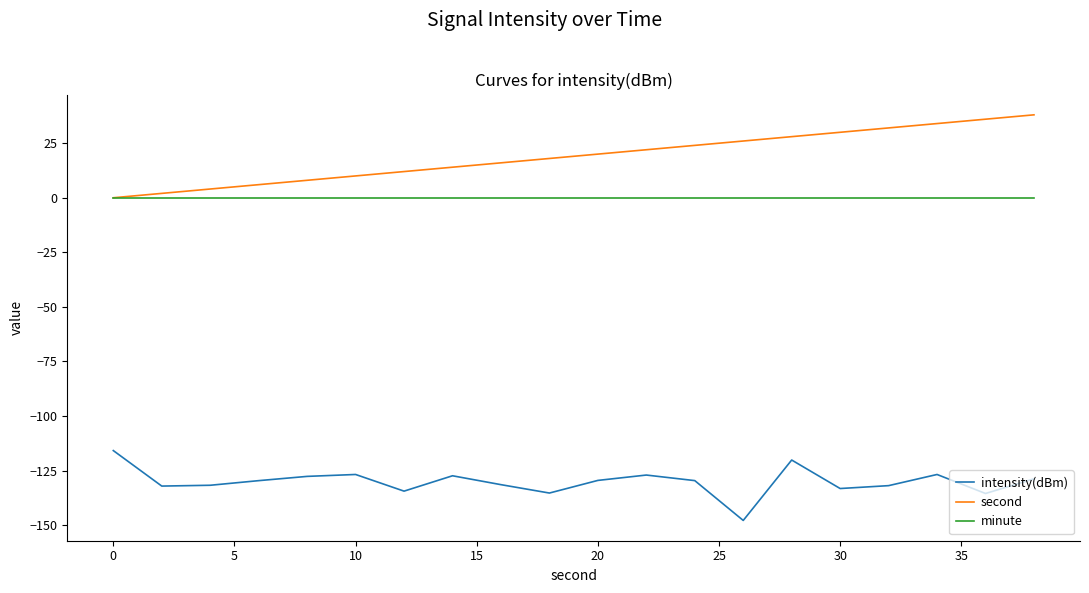

Rank the series by their maximum value, from highest to lowest.

second, minute, intensity(dBm)